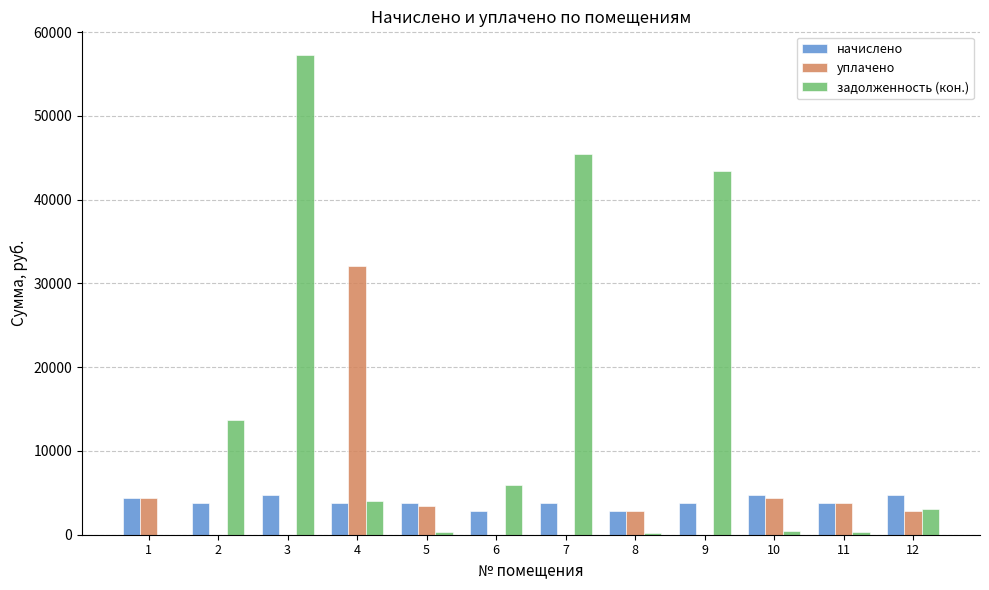

Are the bars horizontal?

No